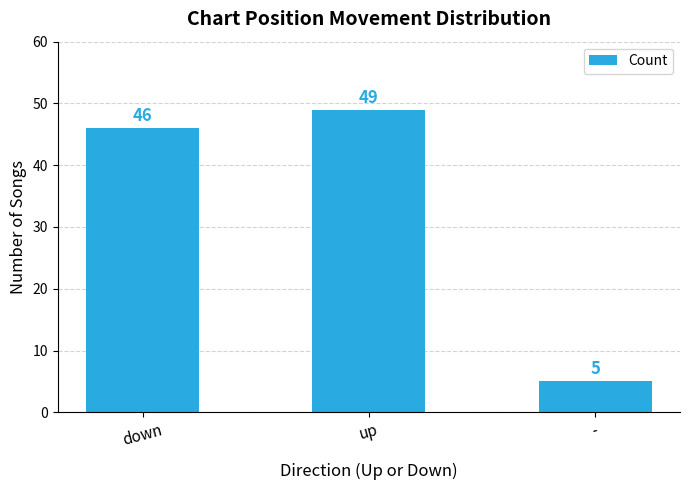

At which category does the chart reach its minimum across all series?

-